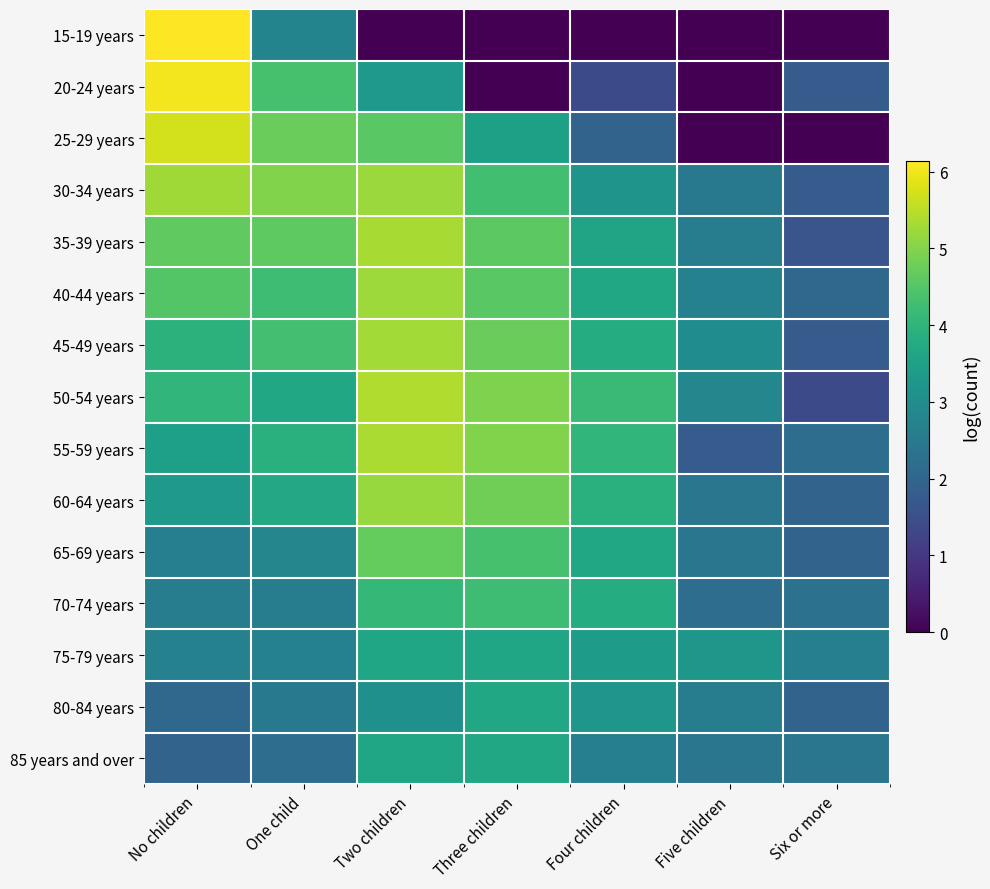

Between Four children and Five children, which is larger?

Four children